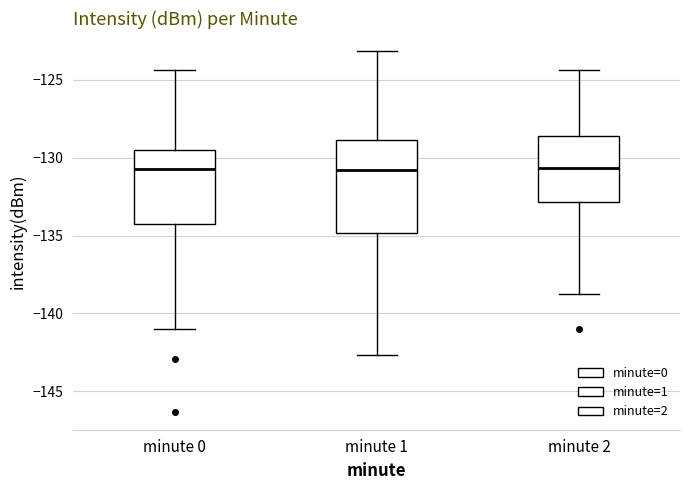

Comparing the boxes themselves (not the whiskers), which one is the tallest?

minute 1